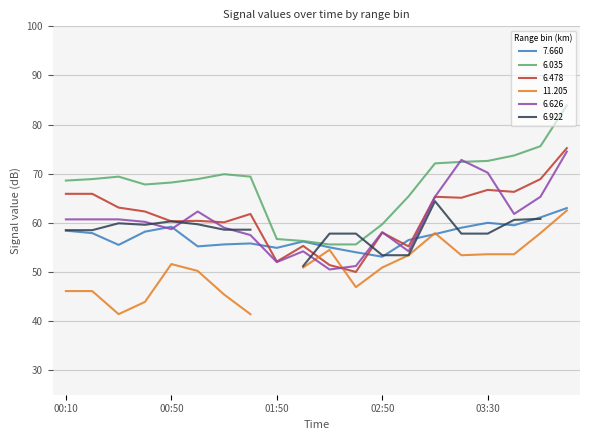

How many values in the 7.660 series exceed 57?

10